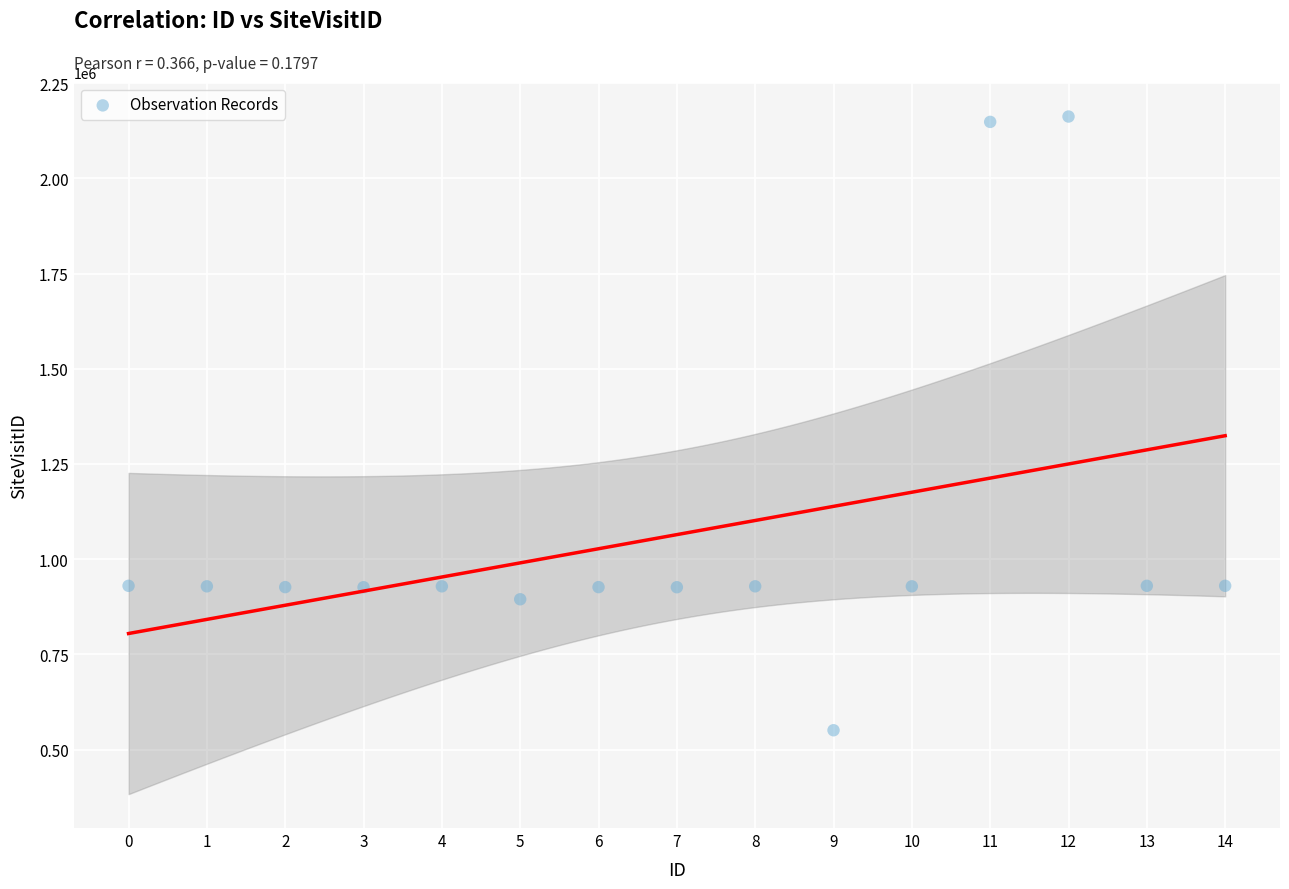

What is the range of Y values (max minus min)?

1611418